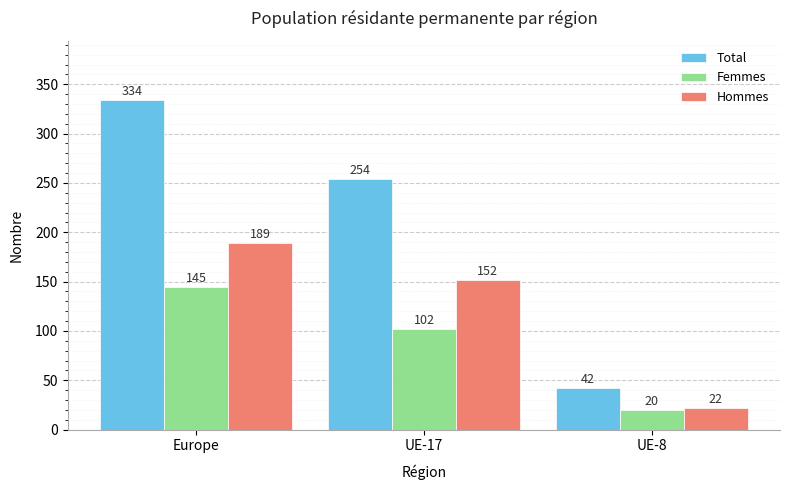

At which label is Femmes closest to 82?

UE-17